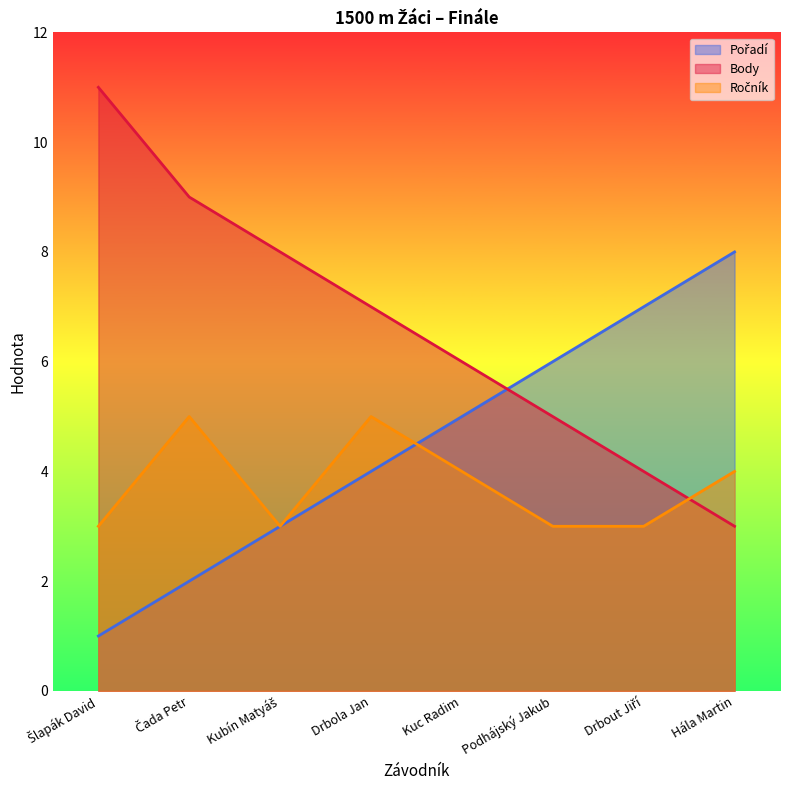

Is the value of Body at Drbola Jan greater than the value of Pořadí at Hála Martin?

No